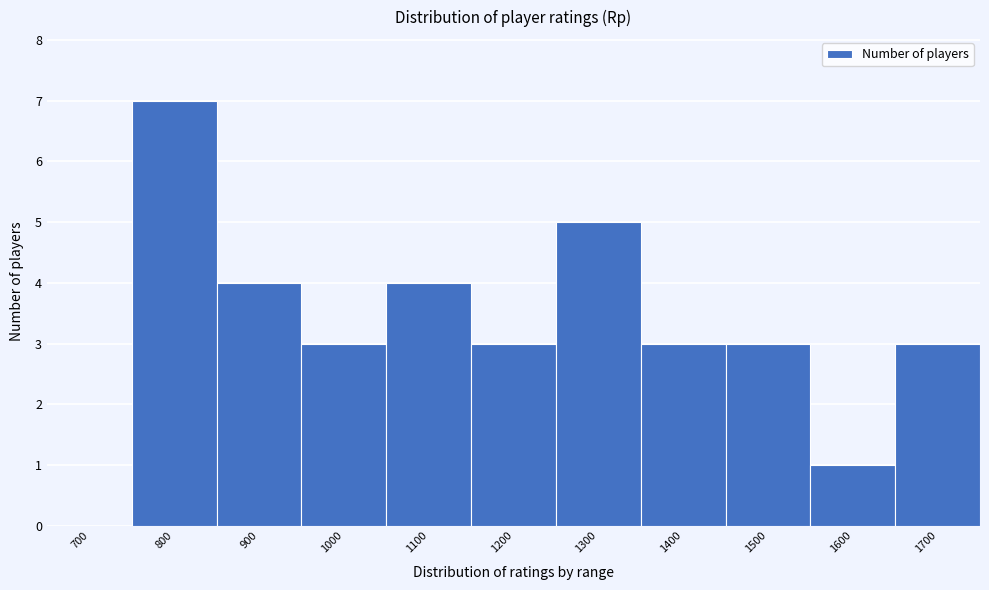

Reading left to right, extract all data points from this chart.

700=0	800=7	900=4	1000=3	1100=4	1200=3	1300=5	1400=3	1500=3	1600=1	1700=3